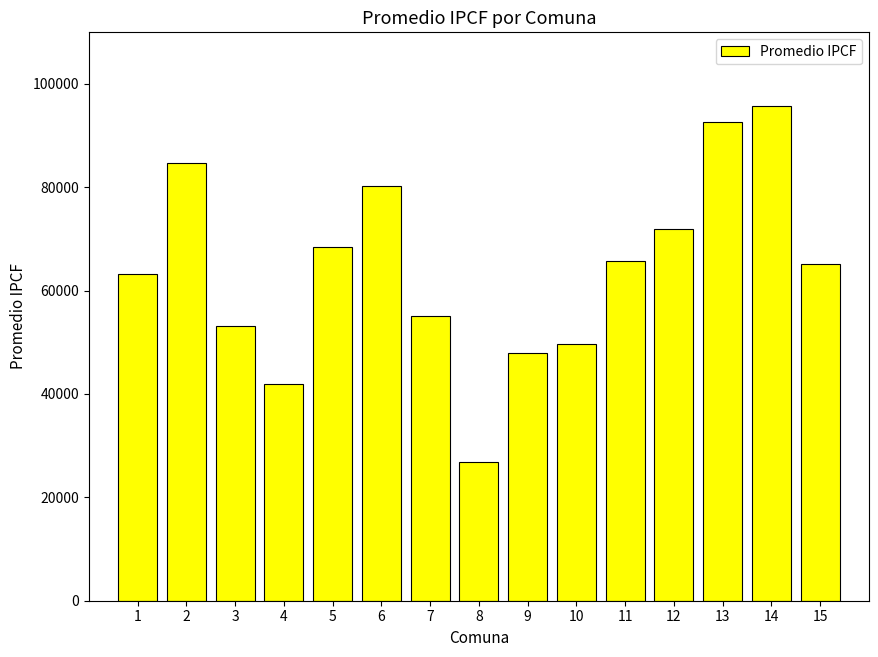

Approximately how many times larger is the value at 5 compared to 11?

1.0